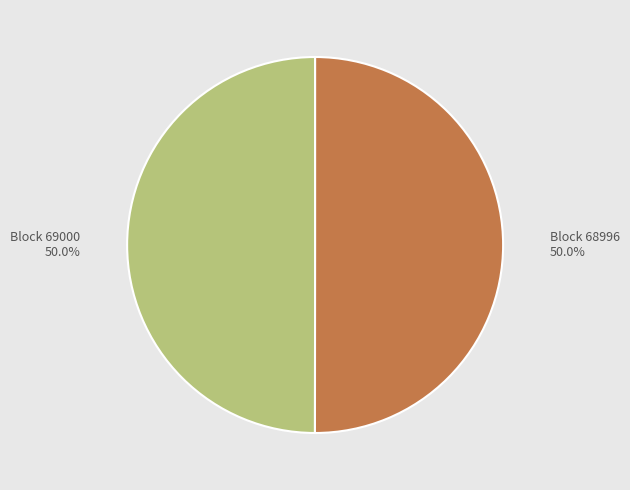

Count the number of slices in the pie.

2